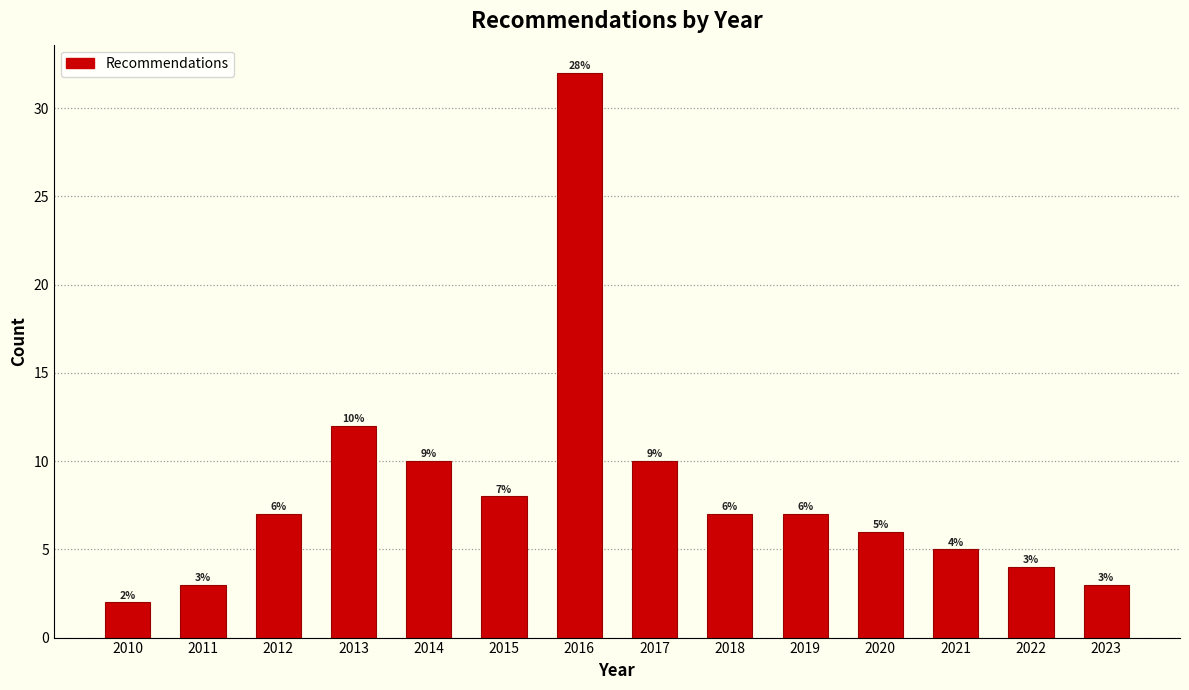

Reading left to right, transcribe all the data shown in this chart.

2	3	7	12	10	8	32	10	7	7	6	5	4	3